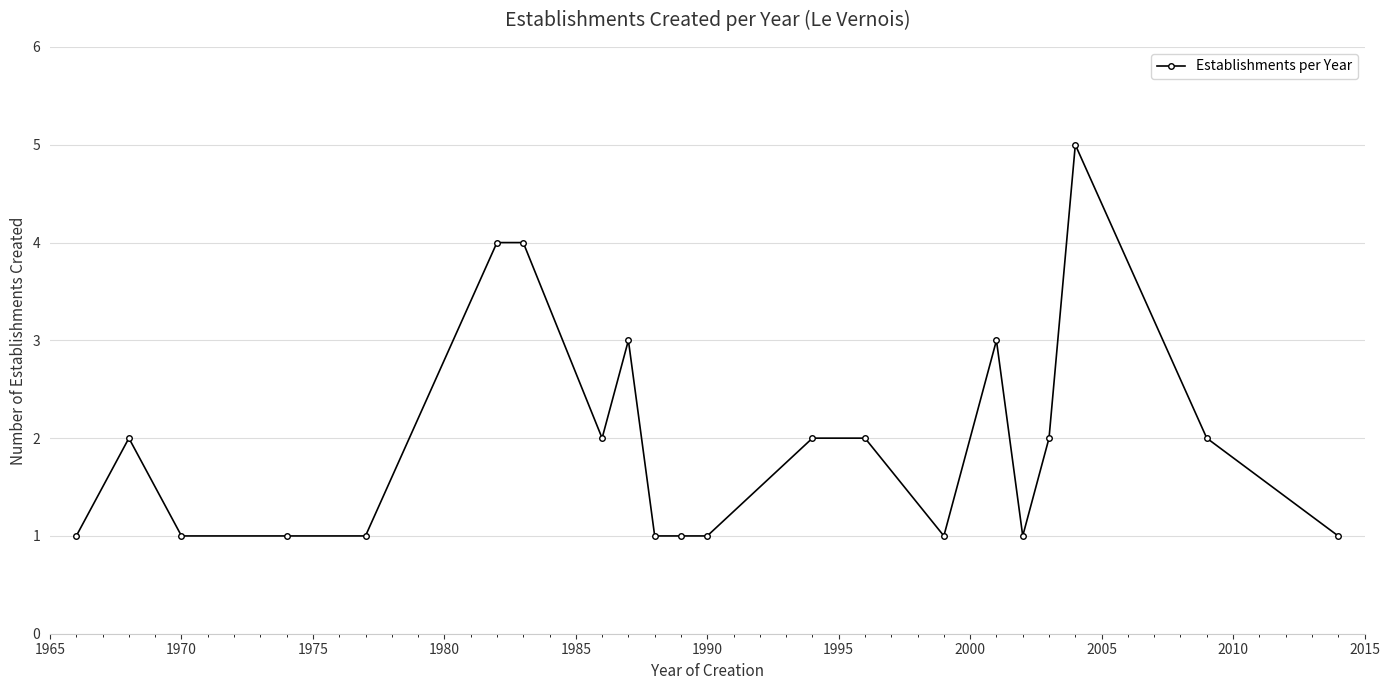

True or false: the data has more than 2 interior local peaks.

True